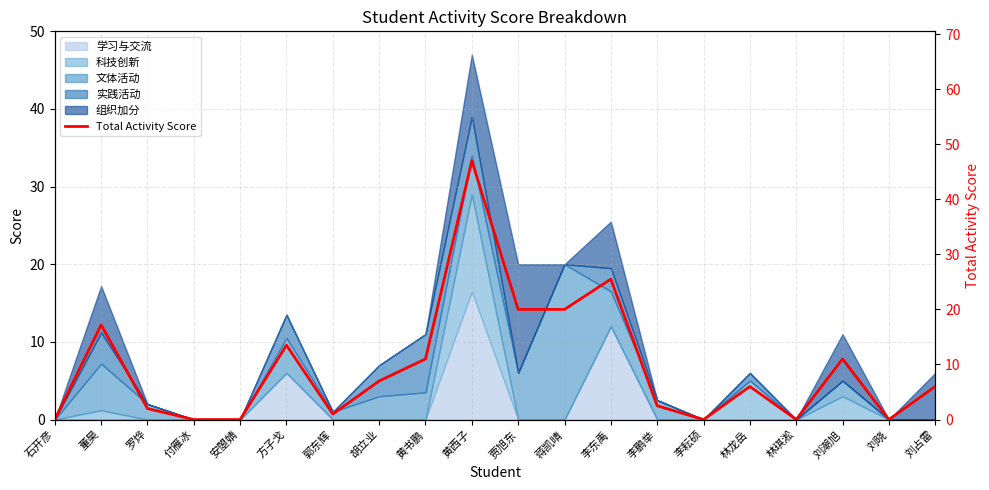

What is the label of the 3rd point from the right?

刘潮旭